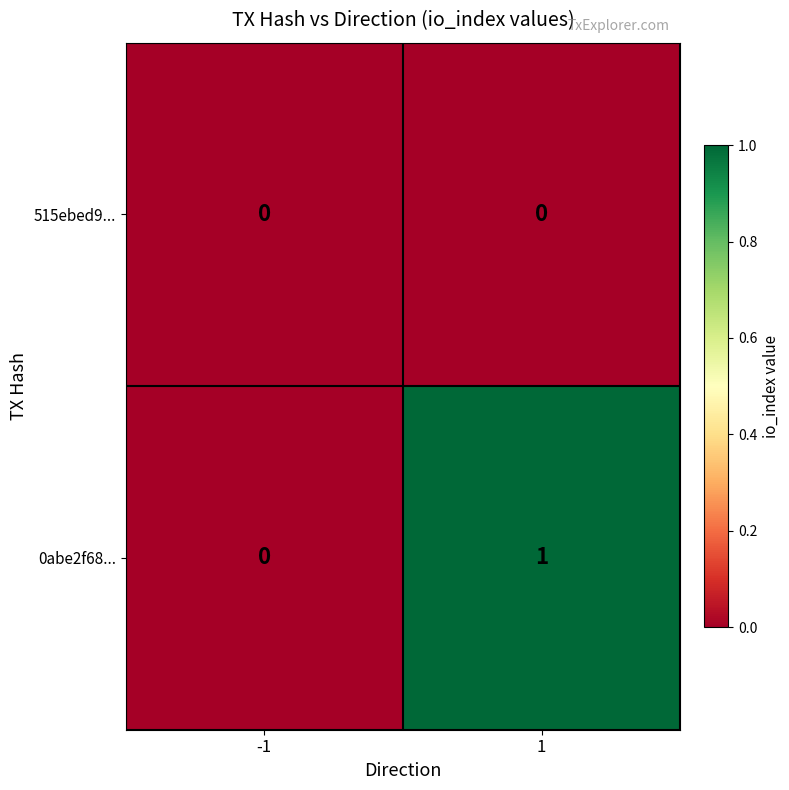

Which series changed the most between -1 and 1?

0abe2f68...